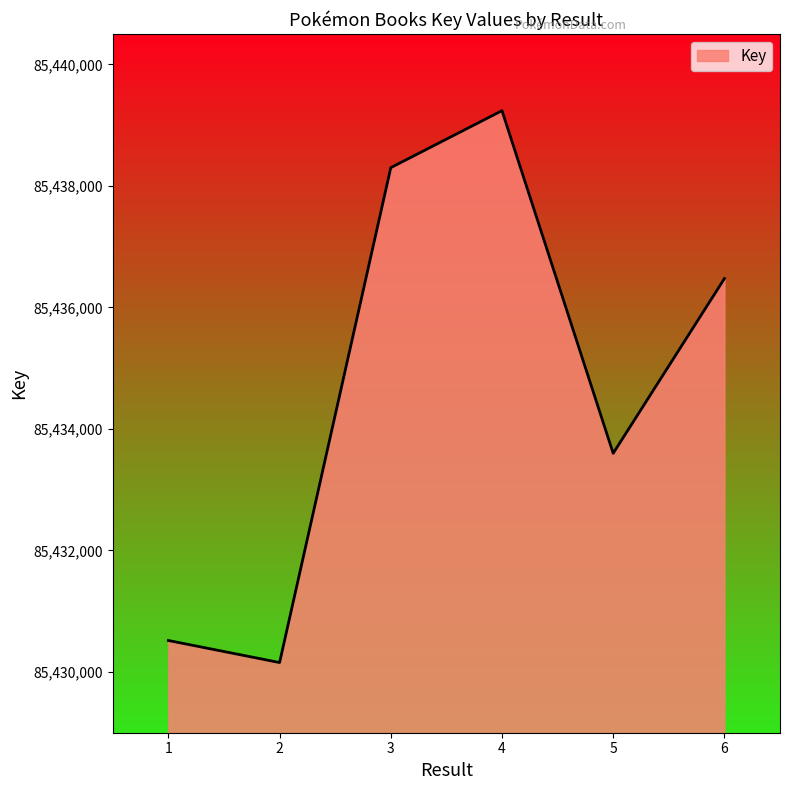

Which label corresponds to the smallest value in the chart?

2